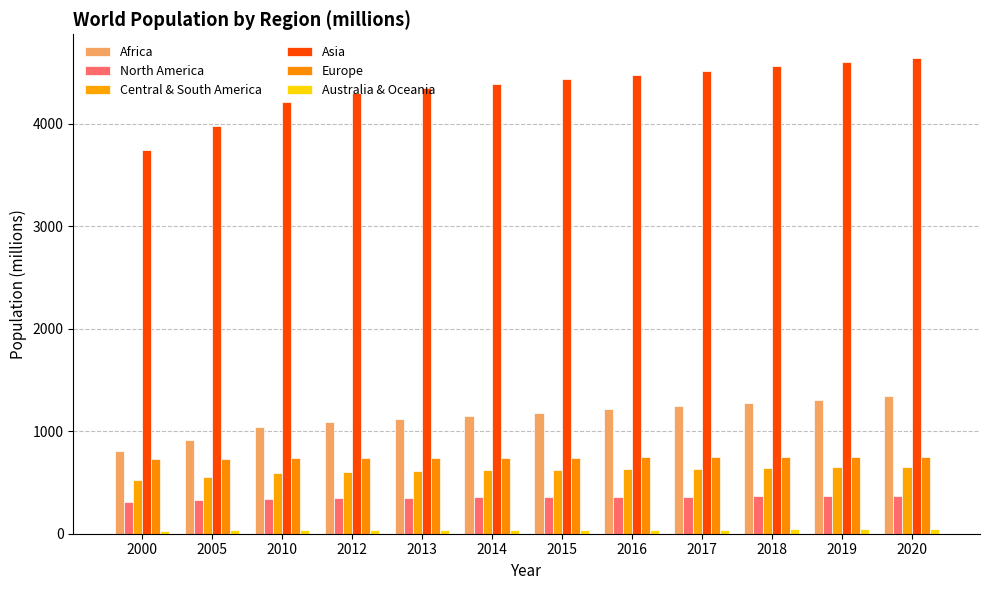

How many data points in North America are less than 357?

6